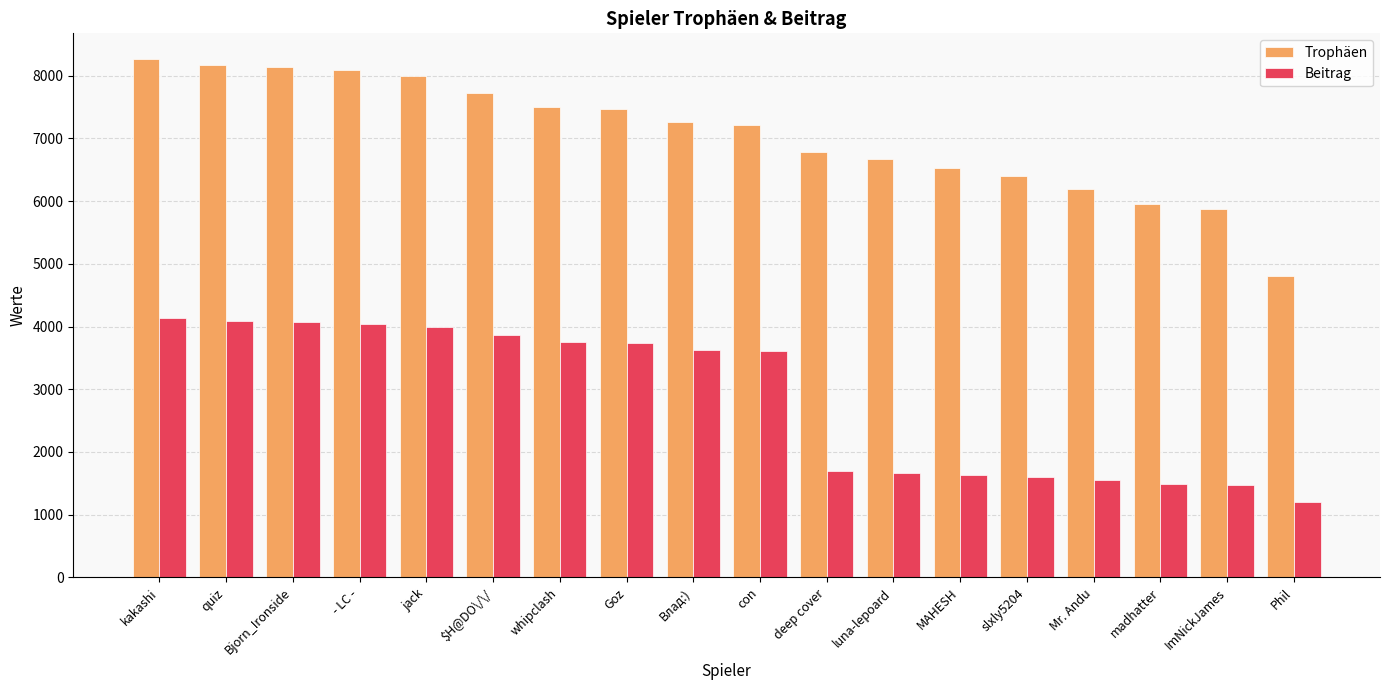

Rank the series by their maximum value, from highest to lowest.

Trophäen, Beitrag